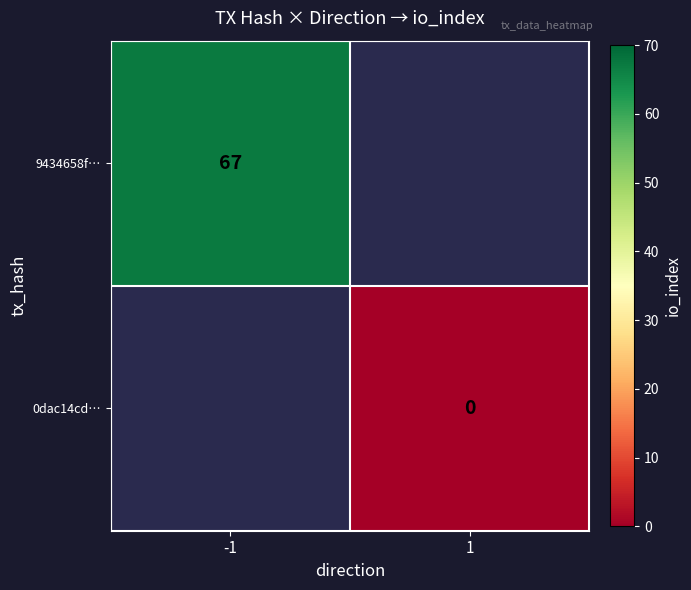

True or false: 9434658f… has a value of 29 at -1.

False